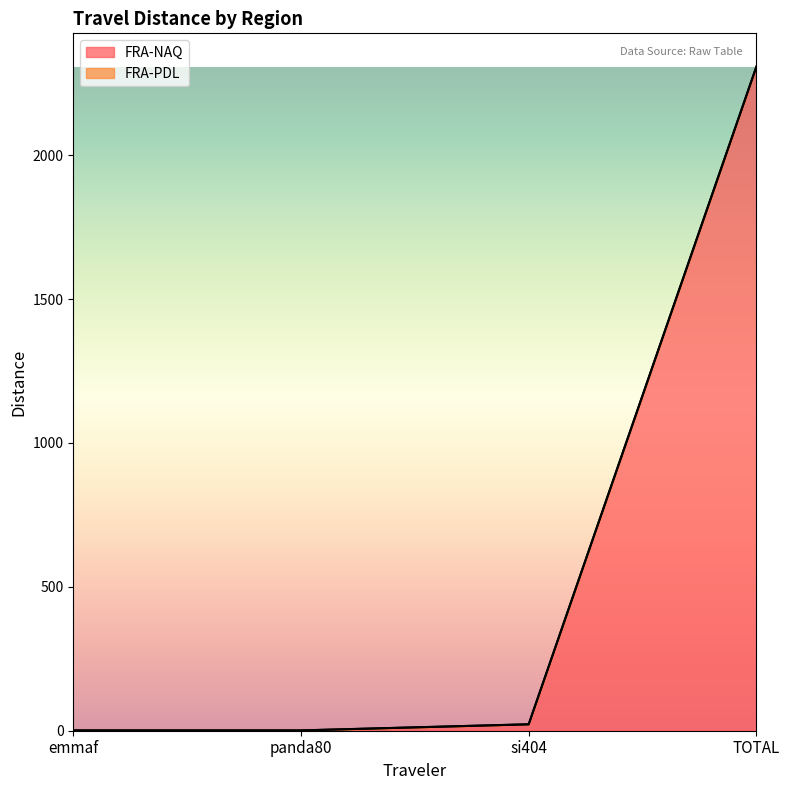

Reading left to right, transcribe all the data shown in this chart.

FRA-NAQ: 1.1	1.1	22.3	2306.9
FRA-PDL: 1.1	1.1	22.3	2308.2